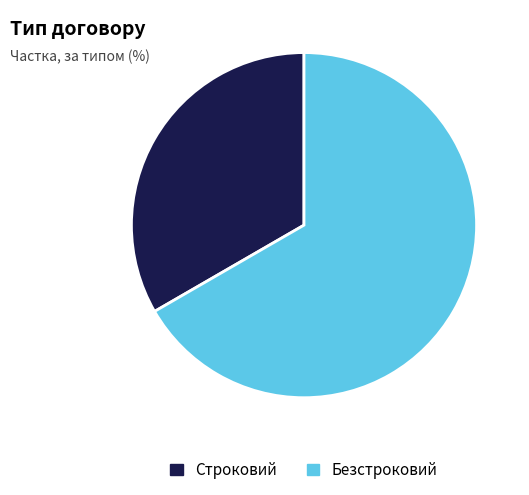

Which has a higher value, Строковий or Безстроковий?

Безстроковий